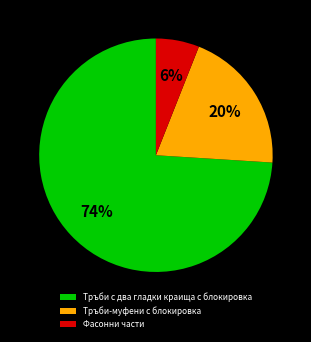

Combined, do Тръби-муфени с блокировка and Фасонни части account for over 50%?

No